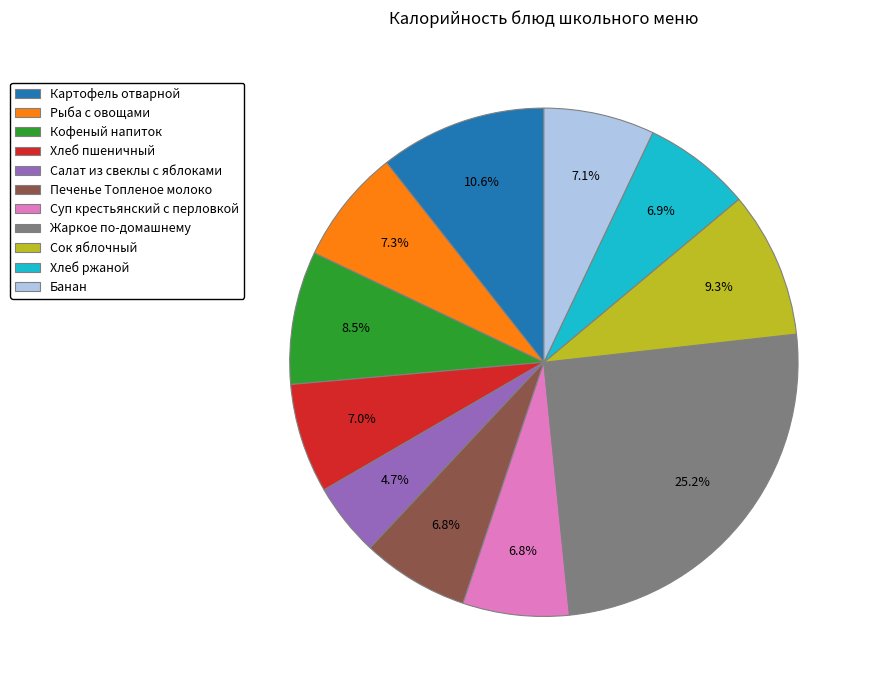

How many segments does this pie chart have?

11